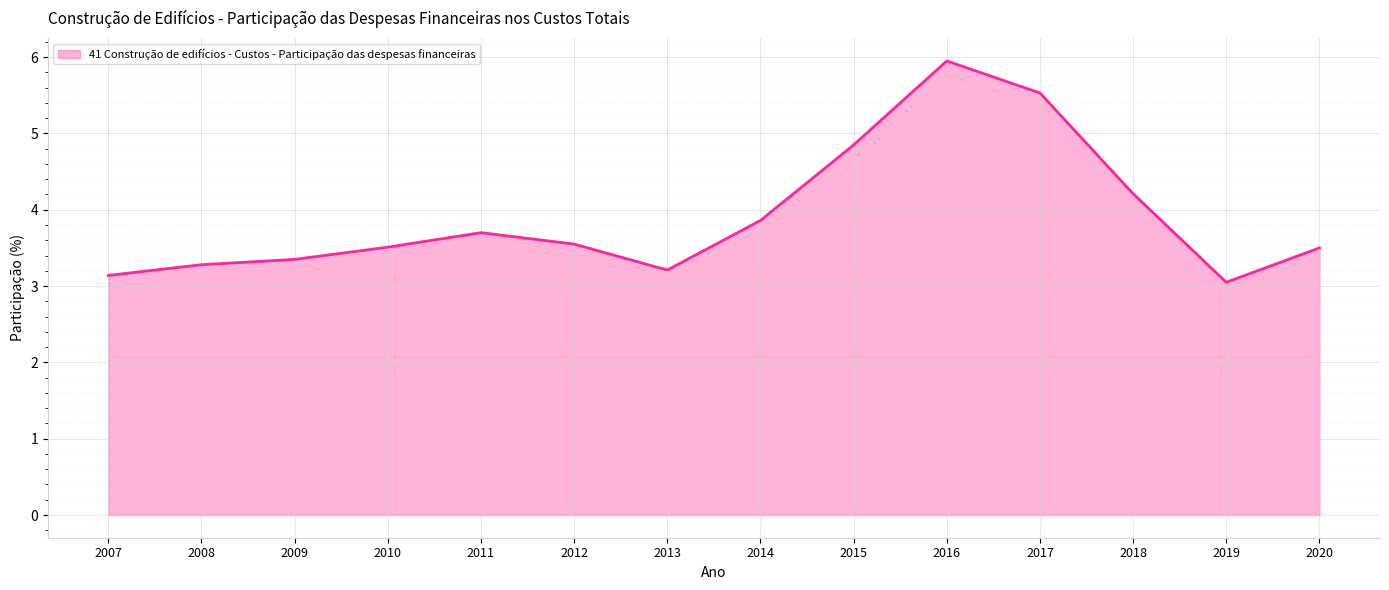

At which category does the chart reach its peak across all series?

2016